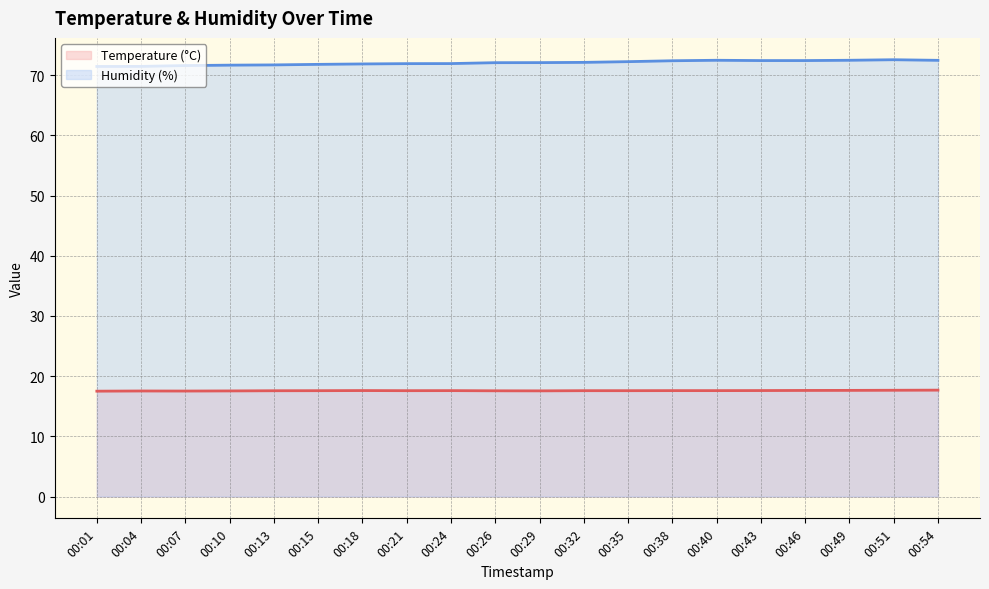

True or false: Temperature (°C) line and Humidity (%) line intersect in this chart.

False